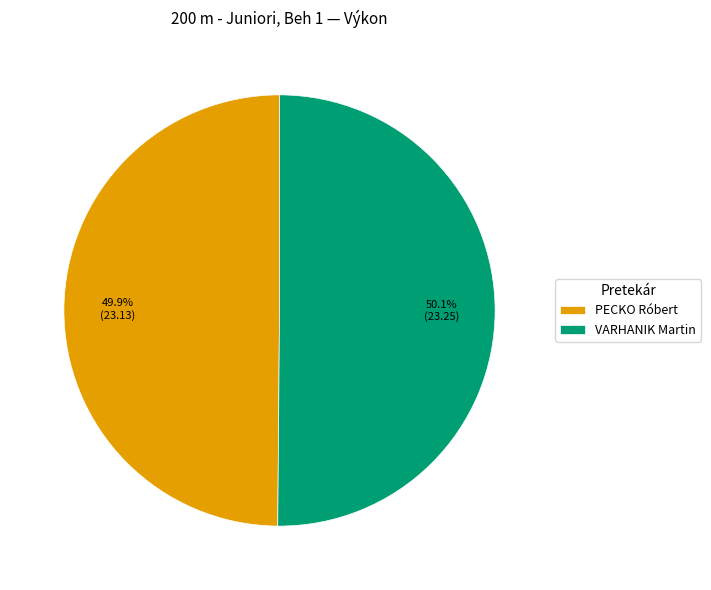

To the nearest percent, what is the average slice percentage?

50%